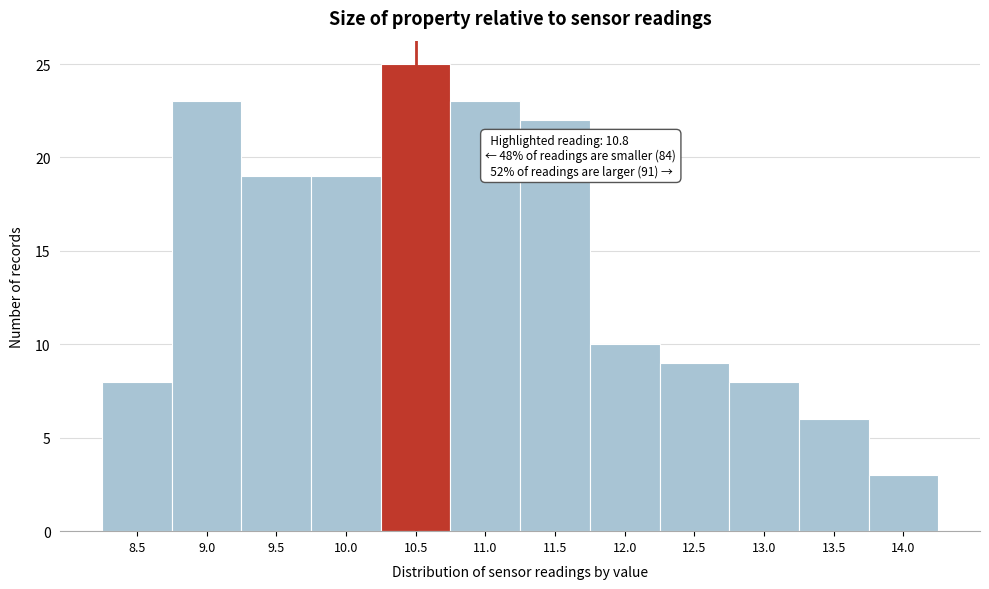

Reading right to left, extract all data points from this chart.

3	6	8	9	10	22	23	25	19	19	23	8